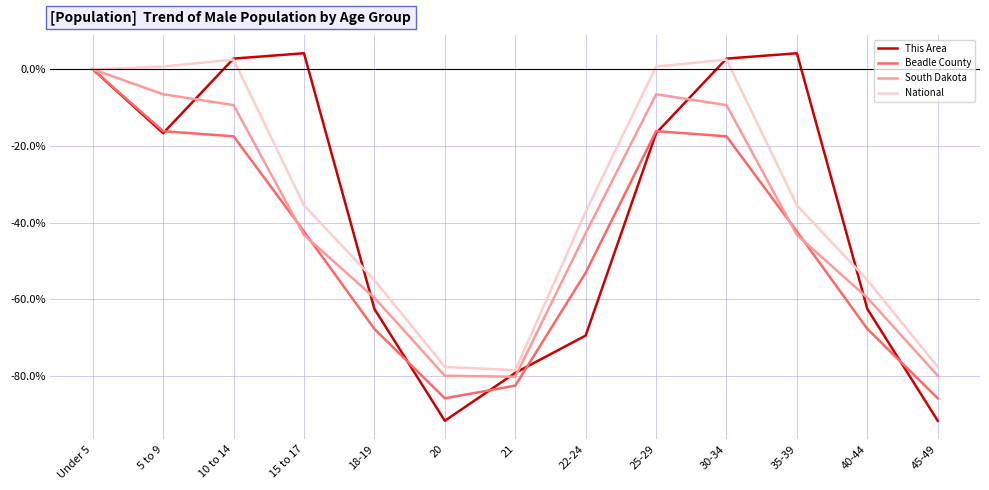

The South Dakota series shows -97.0 at 18-19. True or false?

False